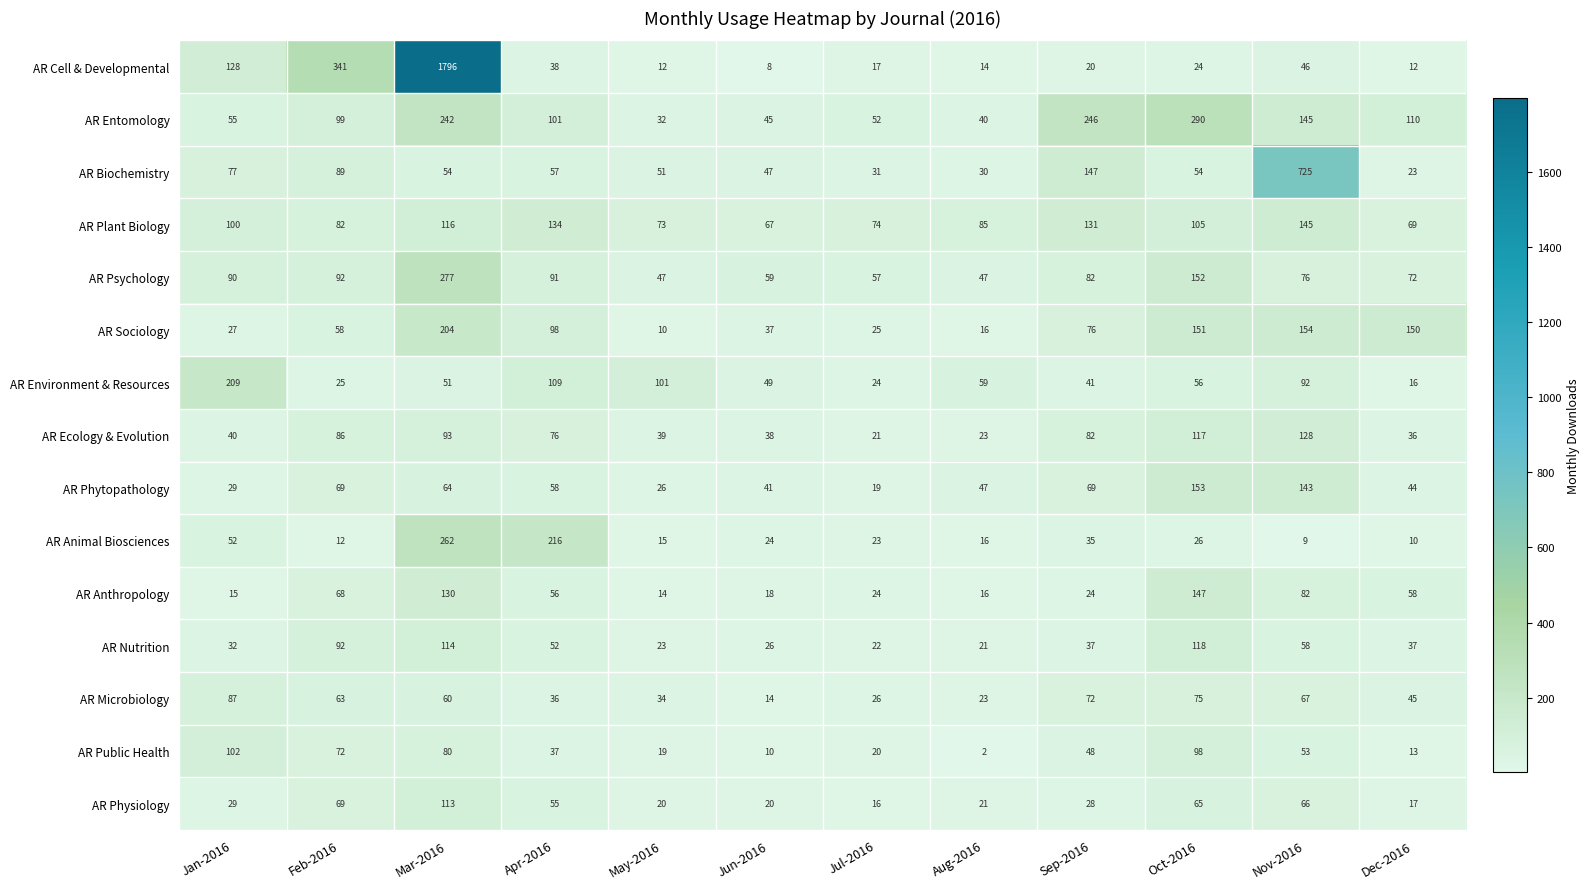

List the labels in order of AR Animal Biosciences value, smallest first.

Nov-2016, Dec-2016, Feb-2016, May-2016, Aug-2016, Jul-2016, Jun-2016, Oct-2016, Sep-2016, Jan-2016, Apr-2016, Mar-2016